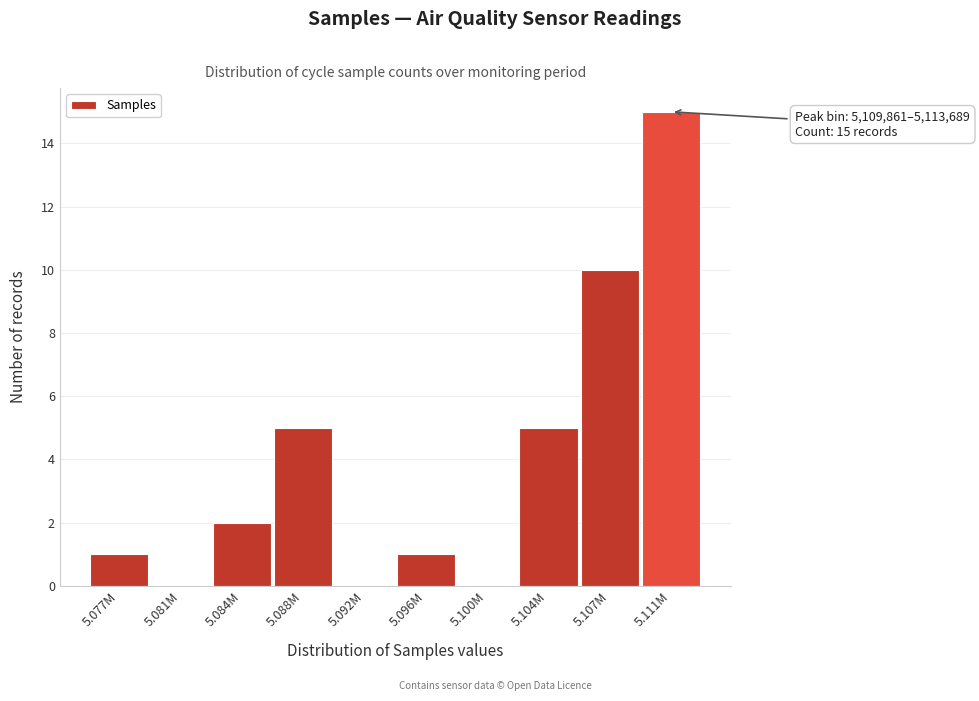

Reading left to right, extract all data points from this chart.

5.077M=1	5.081M=0	5.084M=2	5.088M=5	5.092M=0	5.096M=1	5.100M=0	5.104M=5	5.107M=10	5.111M=15